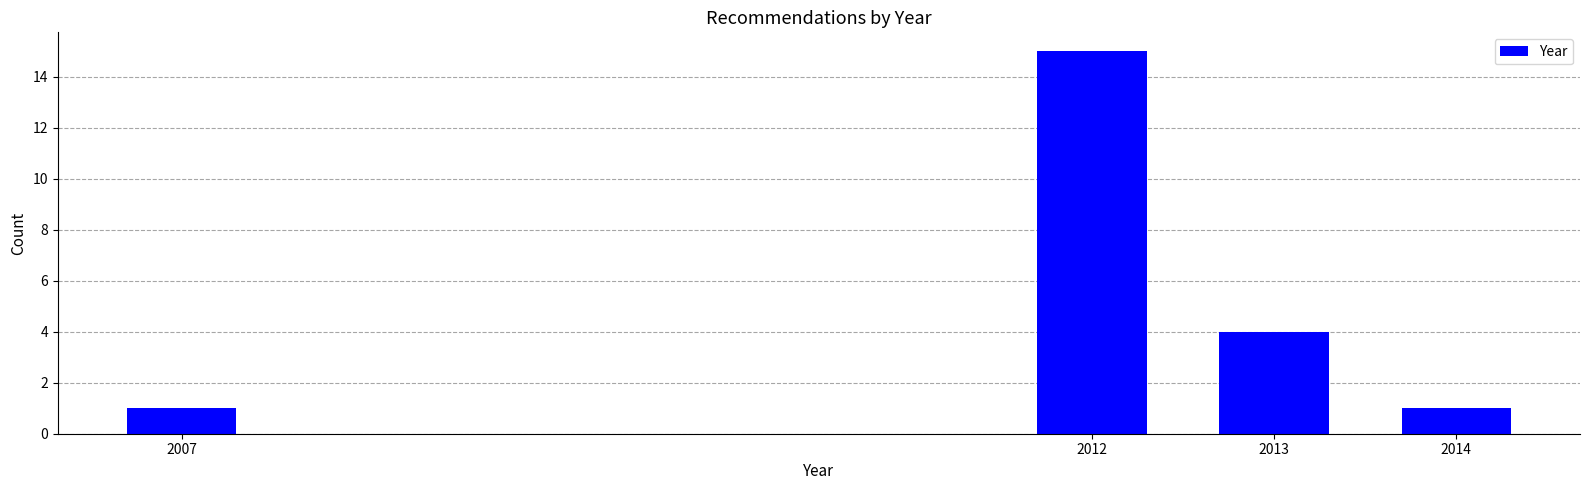

Reading left to right, transcribe all the data shown in this chart.

1	15	4	1